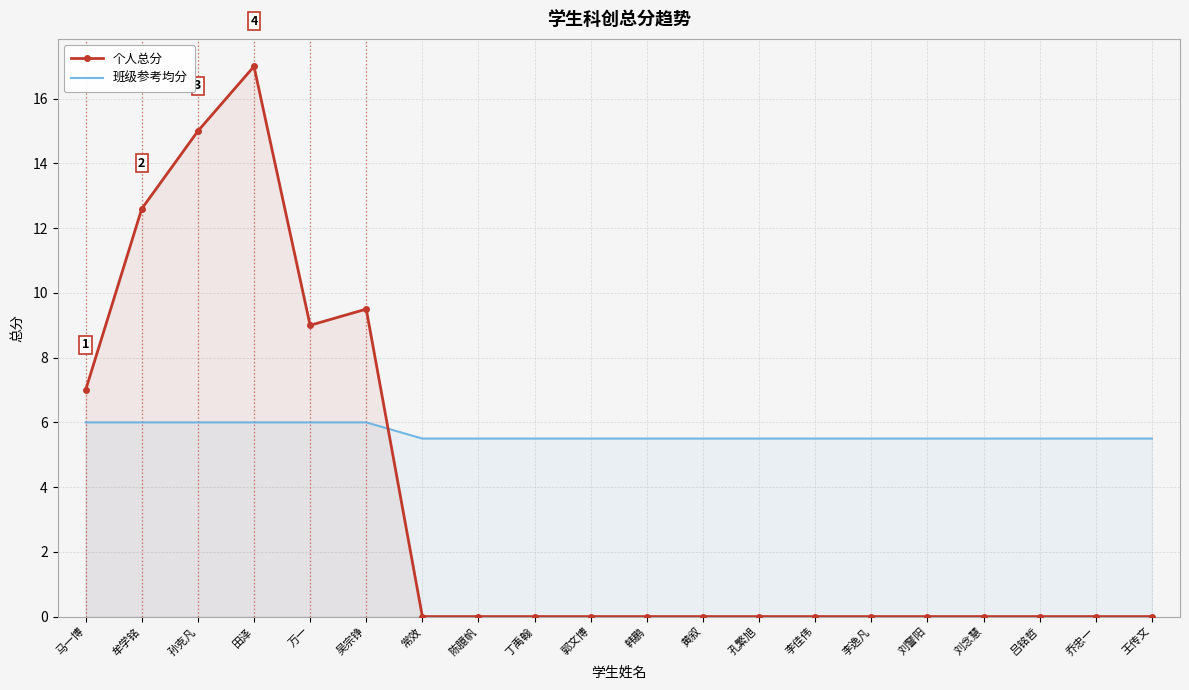

What is the total value across all series at 田泽?

23.0